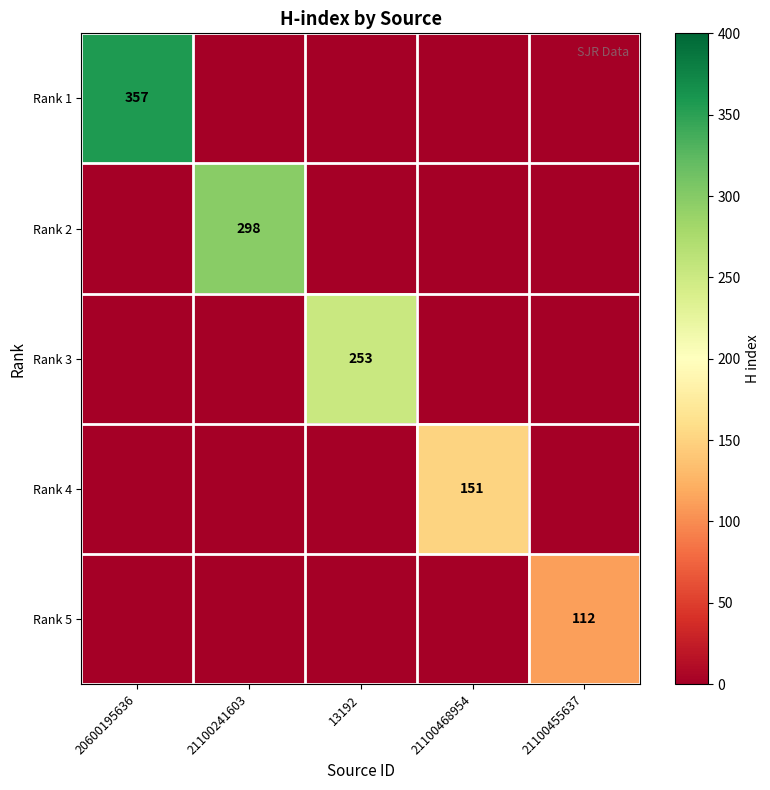

The Rank 5 series shows -43 at 13192. True or false?

False